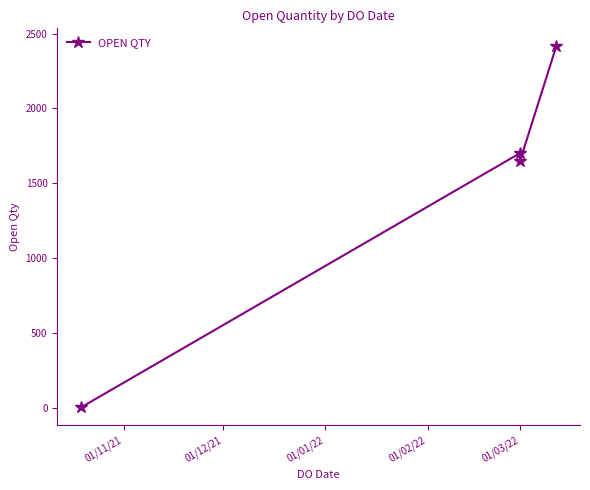

Which label corresponds to the smallest value in the chart?

01/11/21